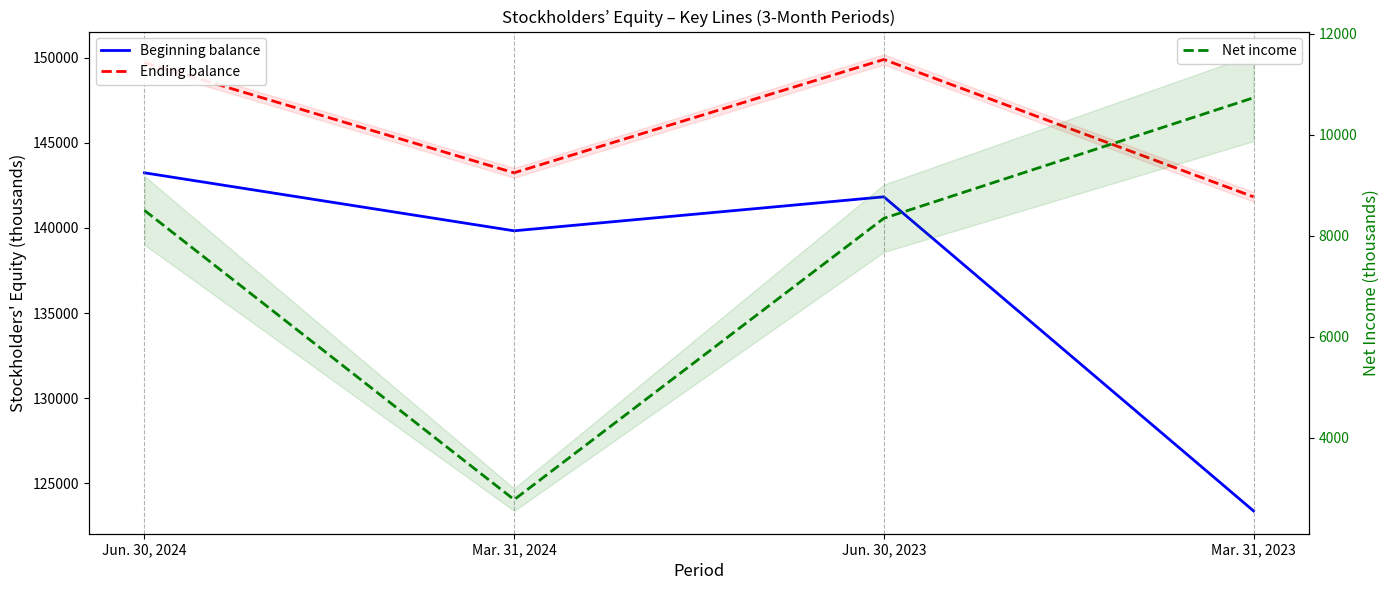

The value of Net income at Mar. 31, 2024 is 2779. True or false?

True